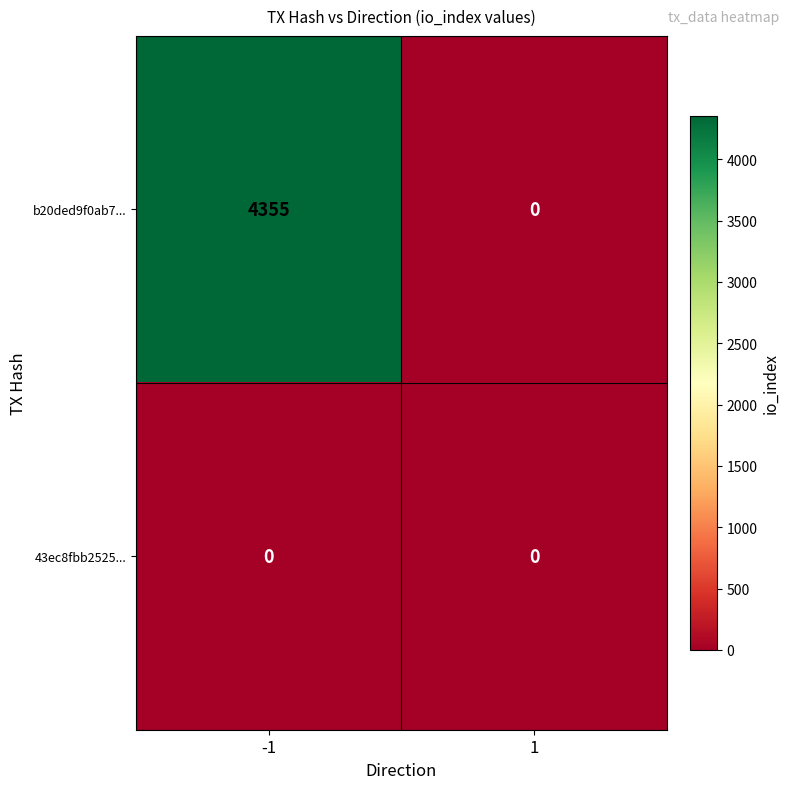

The 43ec8fbb2525... series shows 0 at 1. True or false?

True